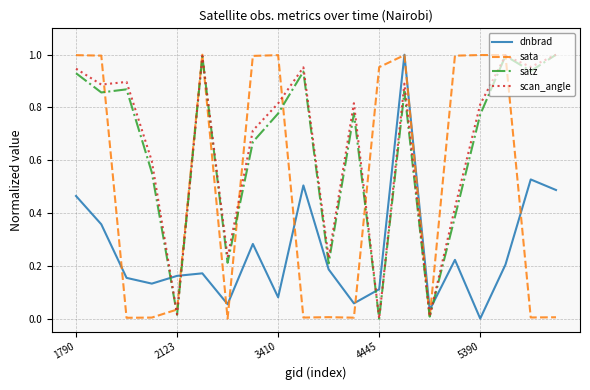

Which series ends up on top after the final intersection of satz and dnbrad?

satz